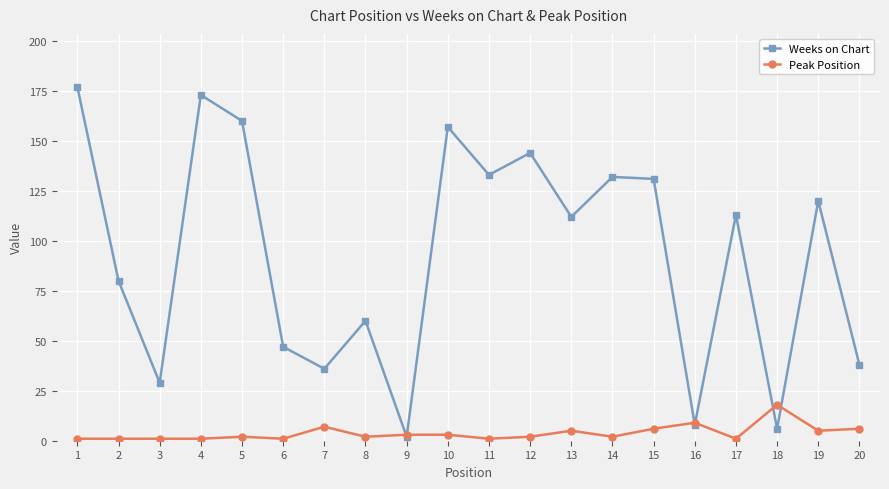

The value of Weeks on Chart at 18 is 6. True or false?

True